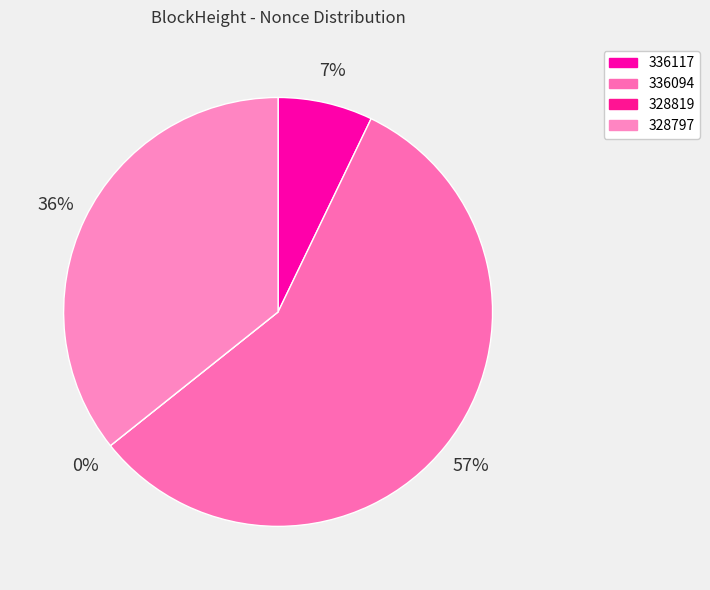

Is there any slice that represents more than half of the pie?

Yes